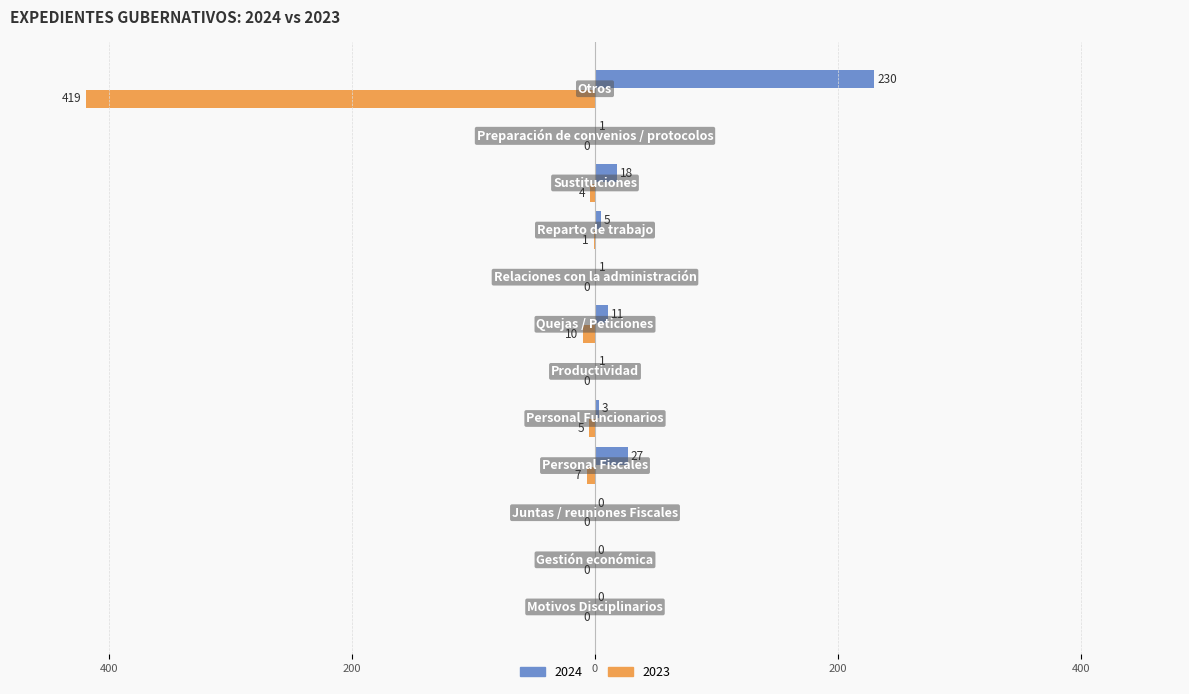

What is the difference between the second highest and second lowest values in the 2024 series?

27